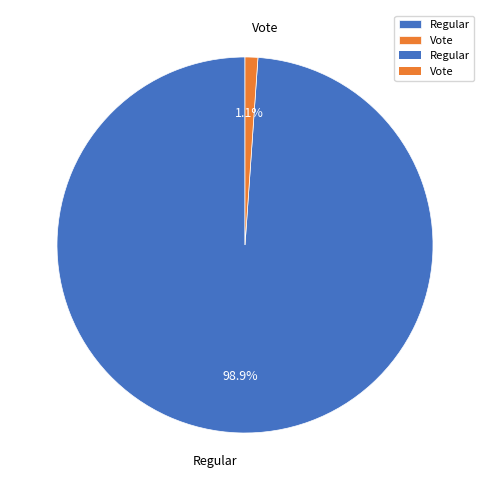

To the nearest percent, what is the average slice percentage?

50%